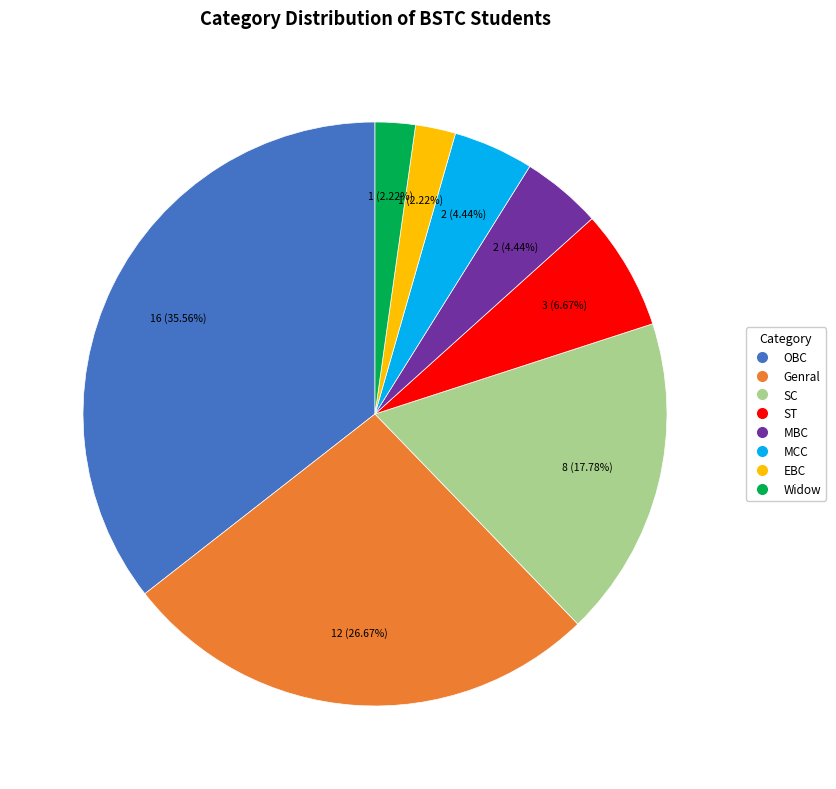

The OBC slice represents 36% of the pie. True or false?

True